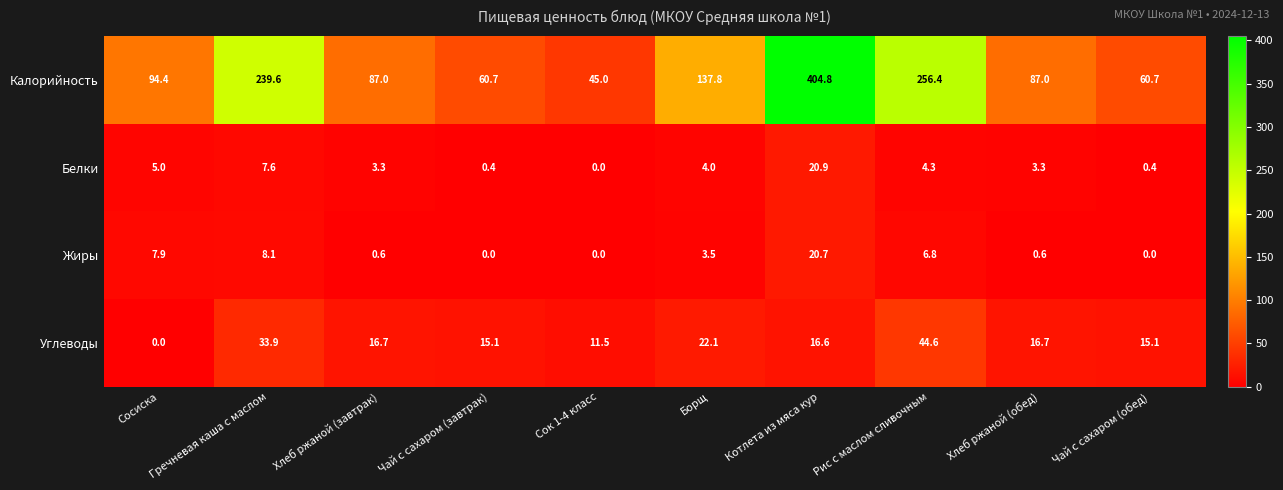

What is the total value across all series at Чай с сахаром (обед)?

76.2